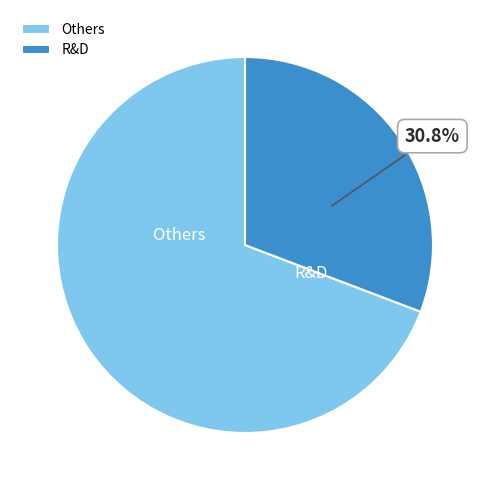

How much of the chart is everything except R&D?

69.2%